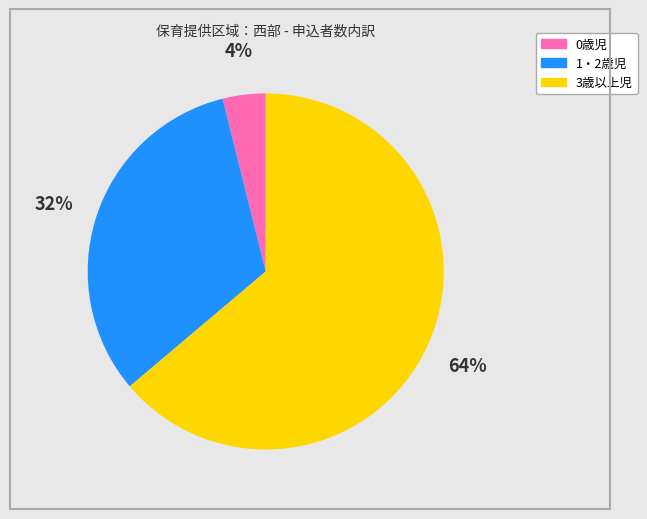

Is there any slice that represents more than half of the pie?

Yes